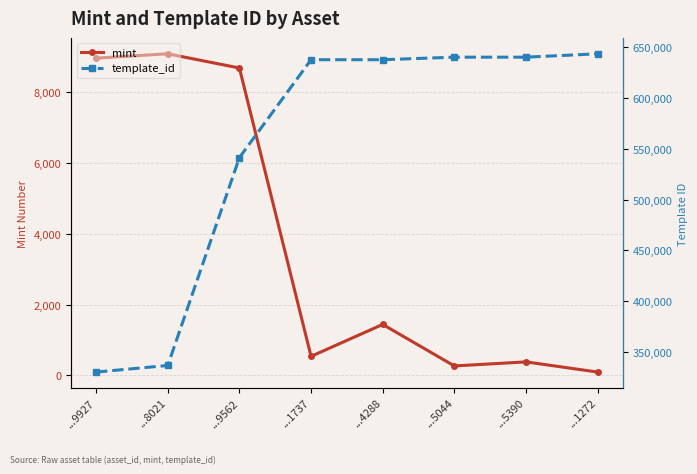

The value of mint at ...1272 is 95. True or false?

True